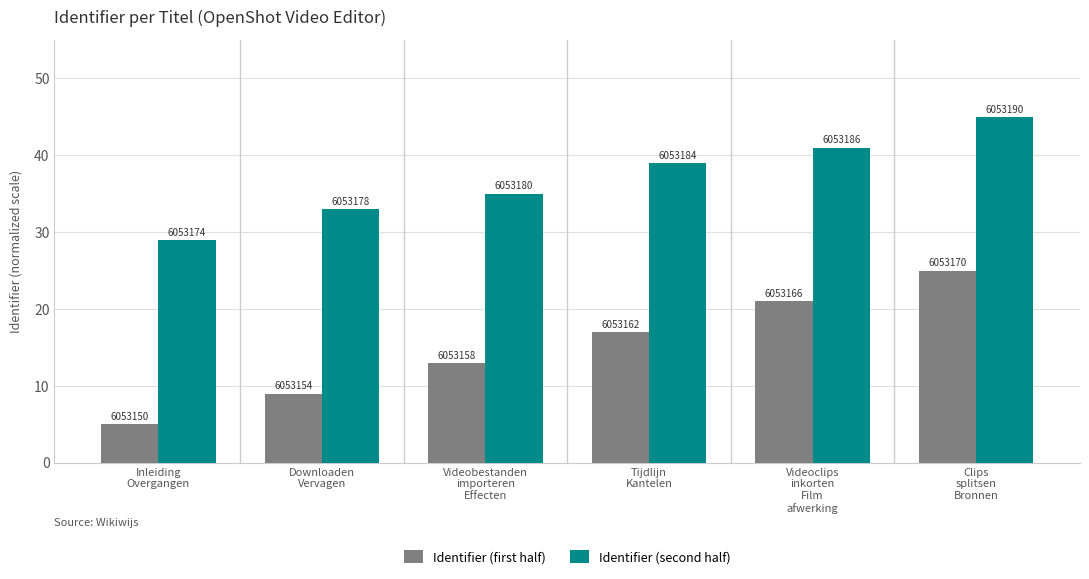

Reading right to left, extract all data points from this chart.

Identifier (first half): 25	21	17	13	9	5
Identifier (second half): 45	41	39	35	33	29